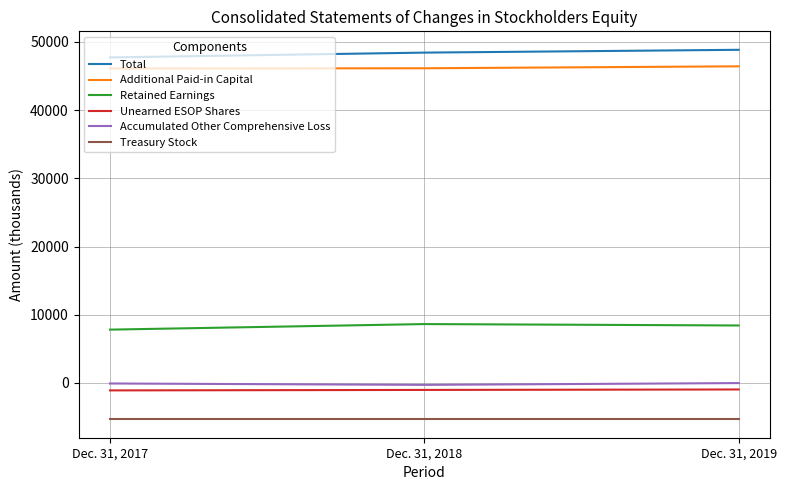

What is the minimum value shown in the chart?

-5326